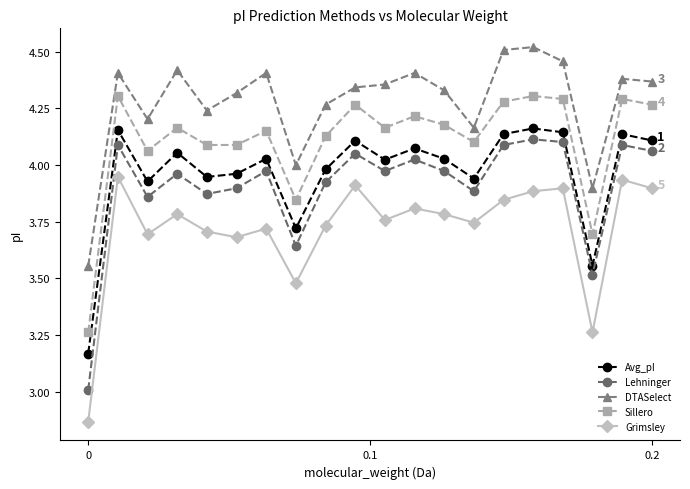

Which series has the largest range (max minus min)?

Lehninger